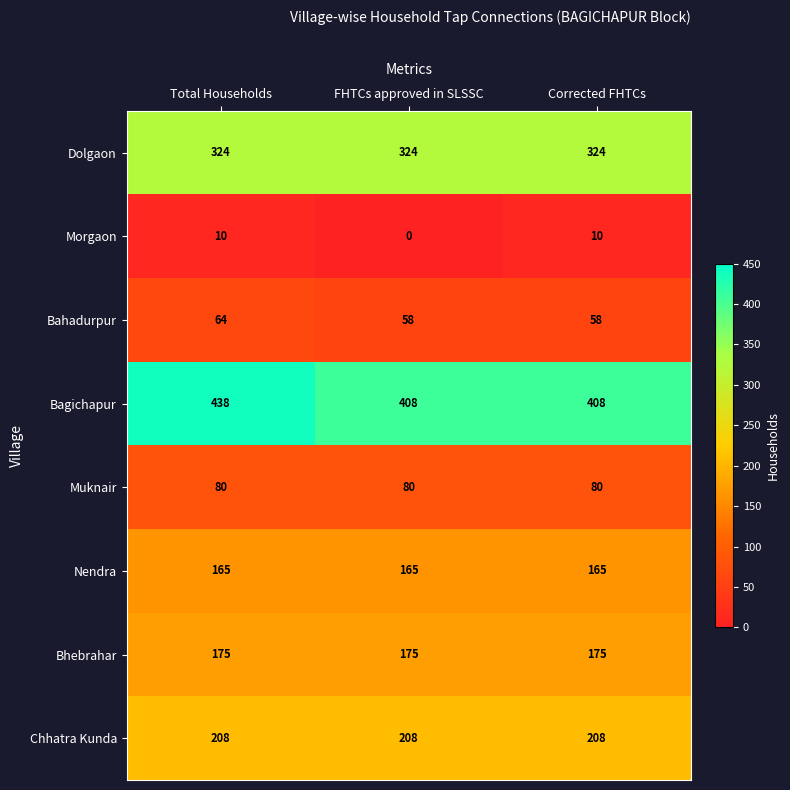

Rank the series by their maximum value, from lowest to highest.

Morgaon, Bahadurpur, Muknair, Nendra, Bhebrahar, Chhatra Kunda, Dolgaon, Bagichapur